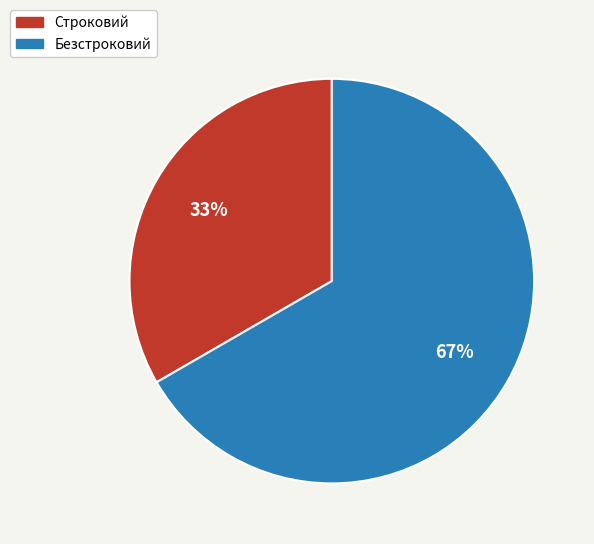

Which slice represents more than half of the pie?

Безстроковий